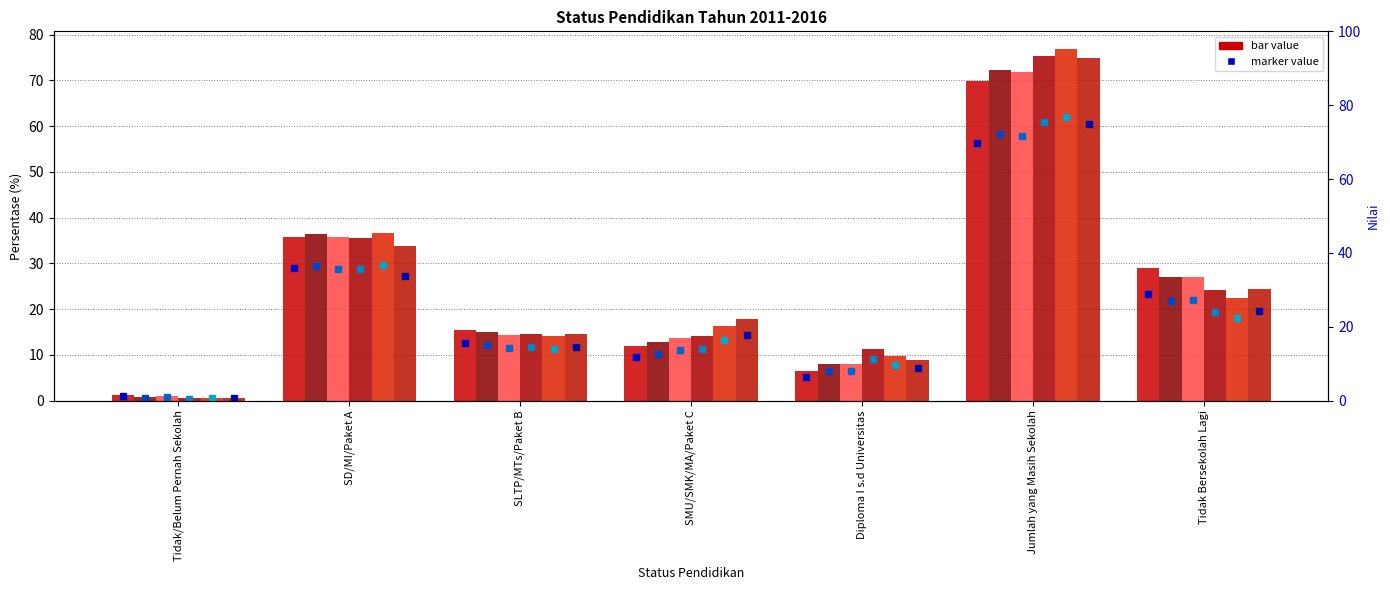

At which category is the sum across all series the highest?

Jumlah yang Masih Sekolah